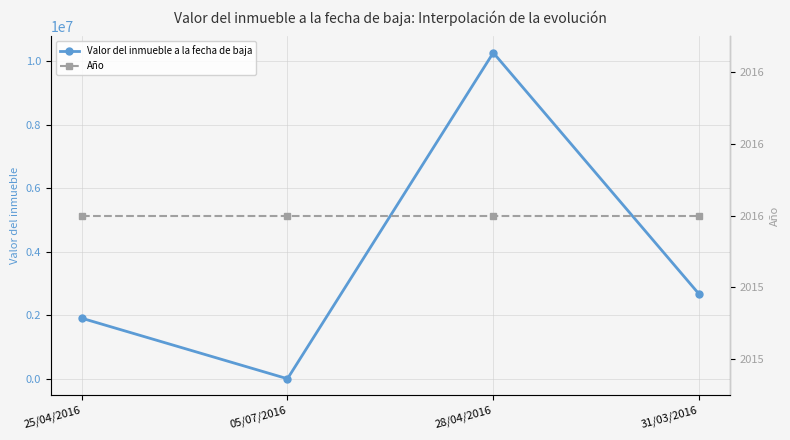

Which label corresponds to the smallest value in the chart?

05/07/2016